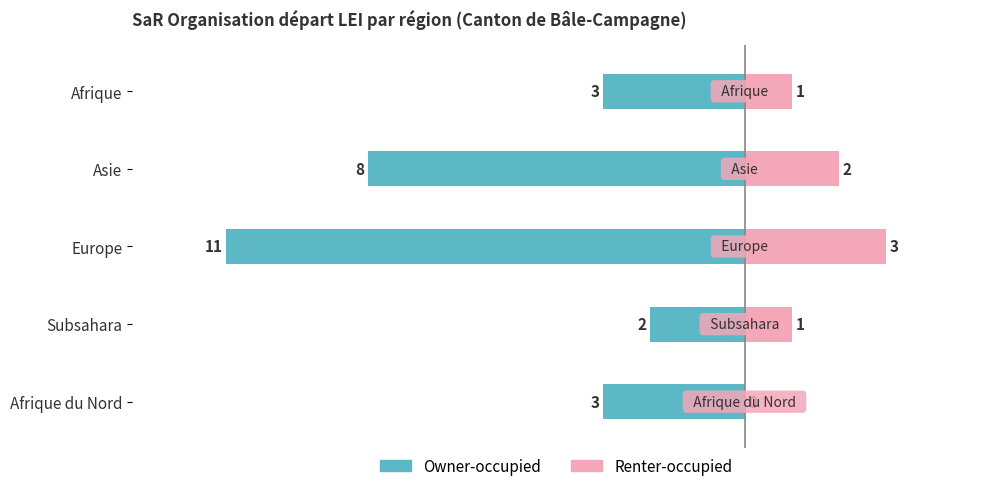

At Subsahara, list the series in order from largest to smallest.

Renter-occupied, Owner-occupied